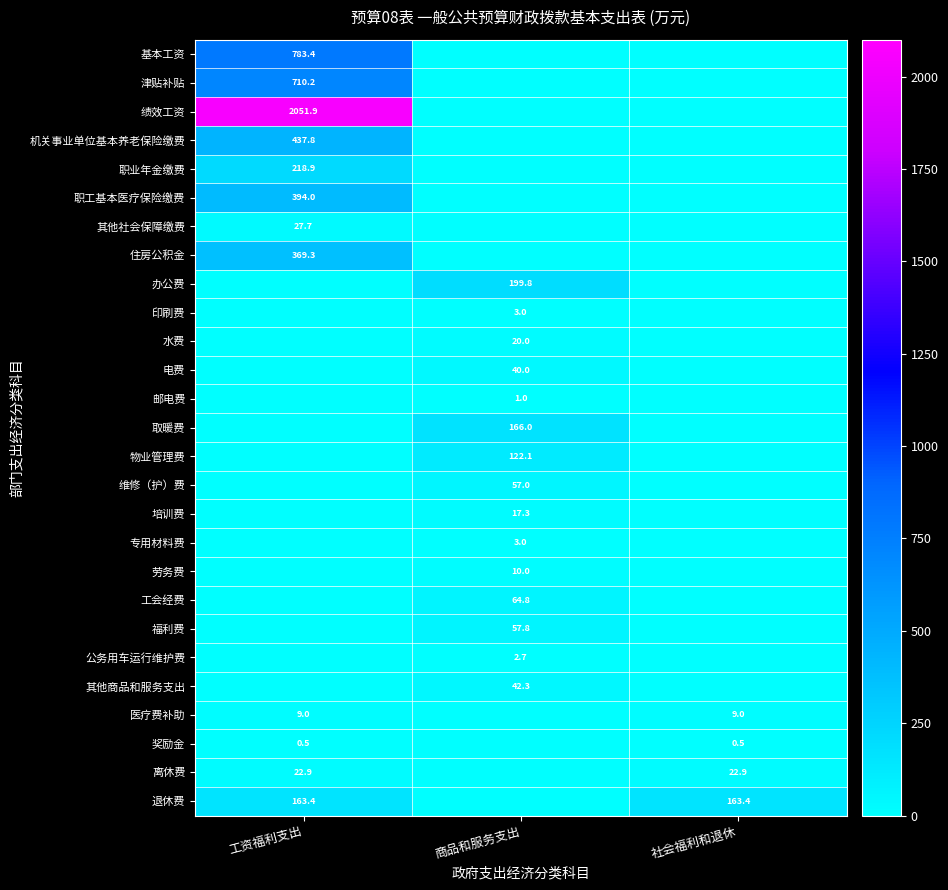

The value of 基本工资 at 工资福利支出 is 226.8. True or false?

False